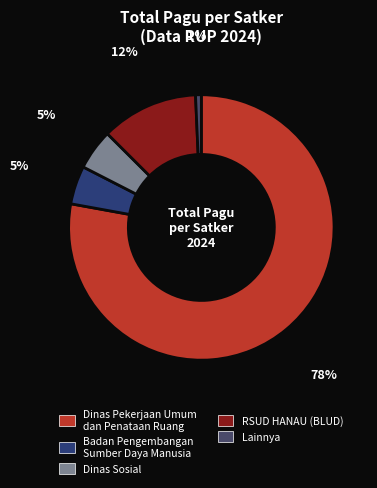

How many slices are in this pie chart?

5